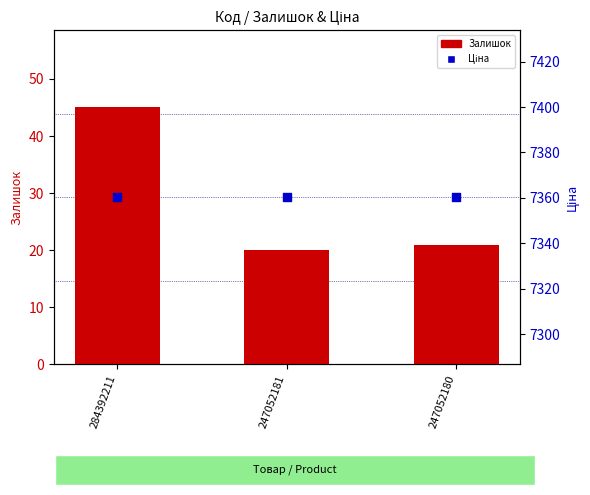

Which series has the largest Y range (max minus min)?

Залишок